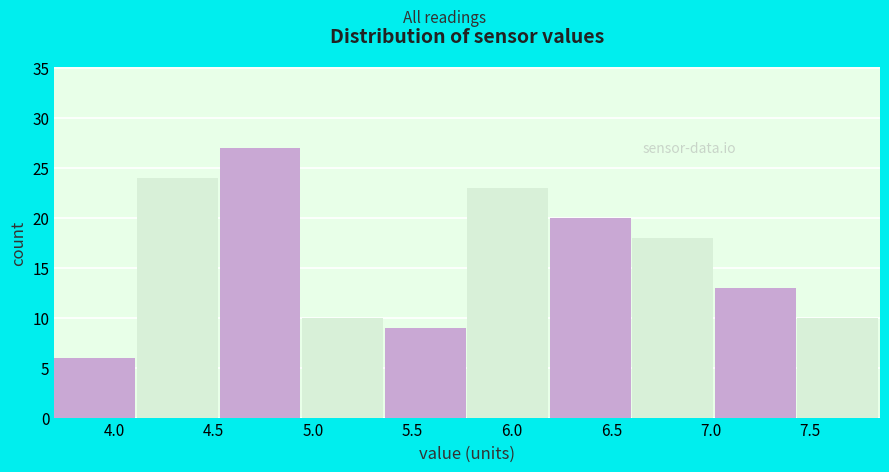

How tall is the bar that spans 5.775 to 6.190 on the x-axis? Neither the bar edges nor the heights are printed on the chart, so give them approximately, as read against the axes.

23